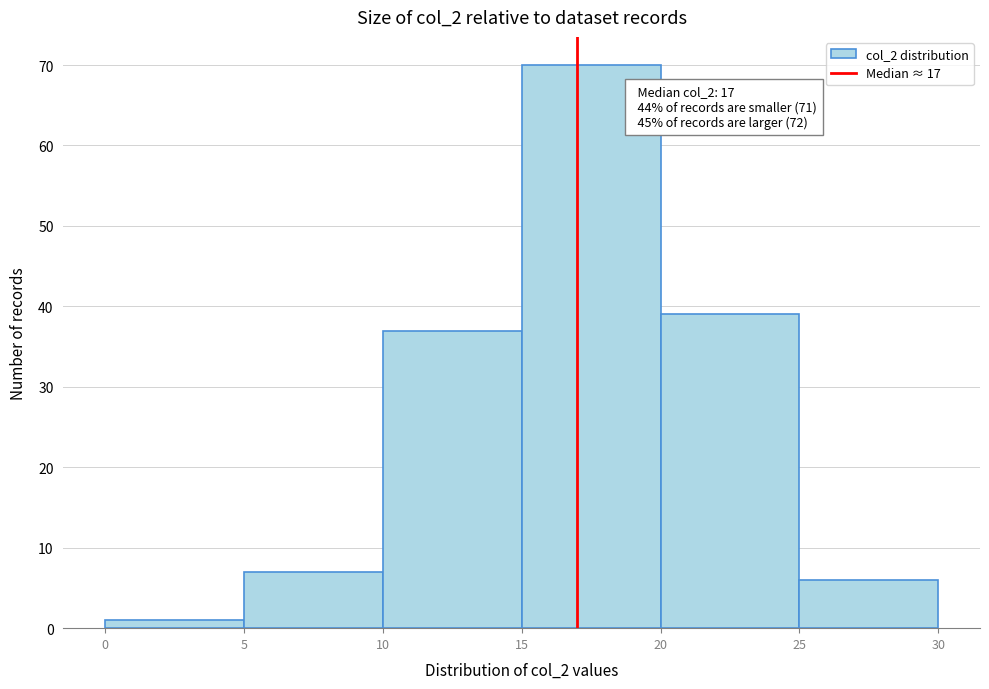

Which range on the x-axis has the tallest bar?

15 to 20